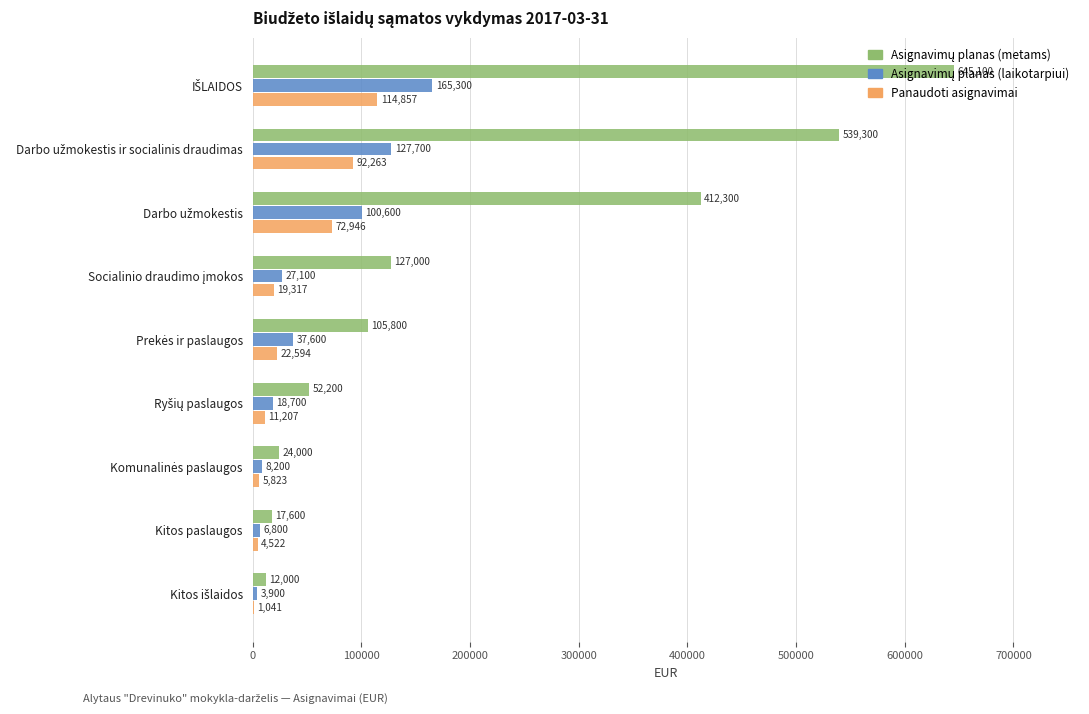

What is the greatest value displayed?

645100.0